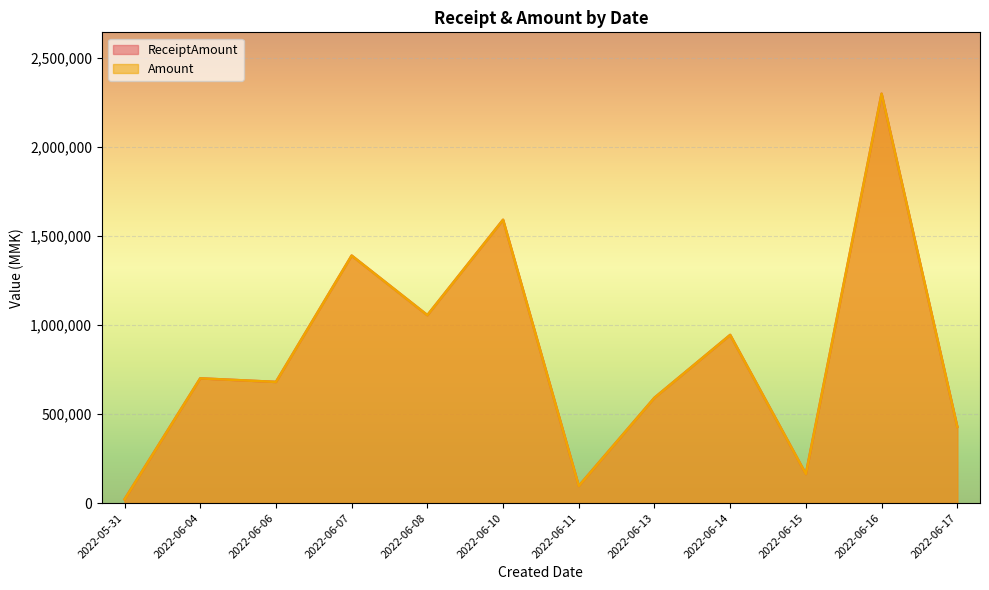

True or false: ReceiptAmount and Amount intersect in this chart.

False